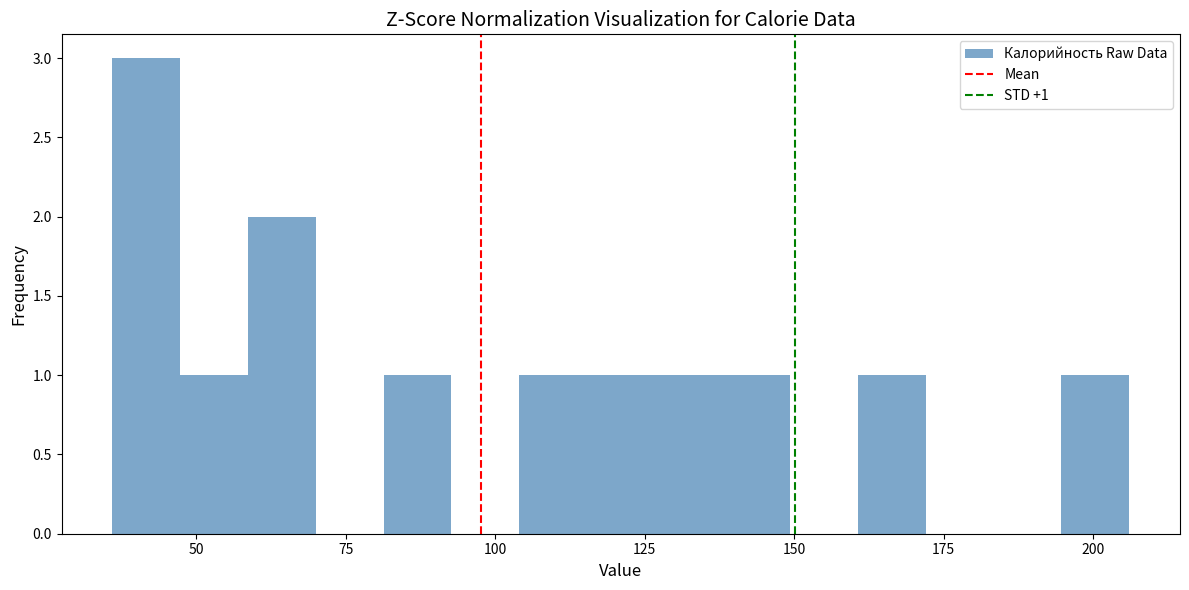

Read against the x-axis, roughly where is the centre of the tallest bar?

40